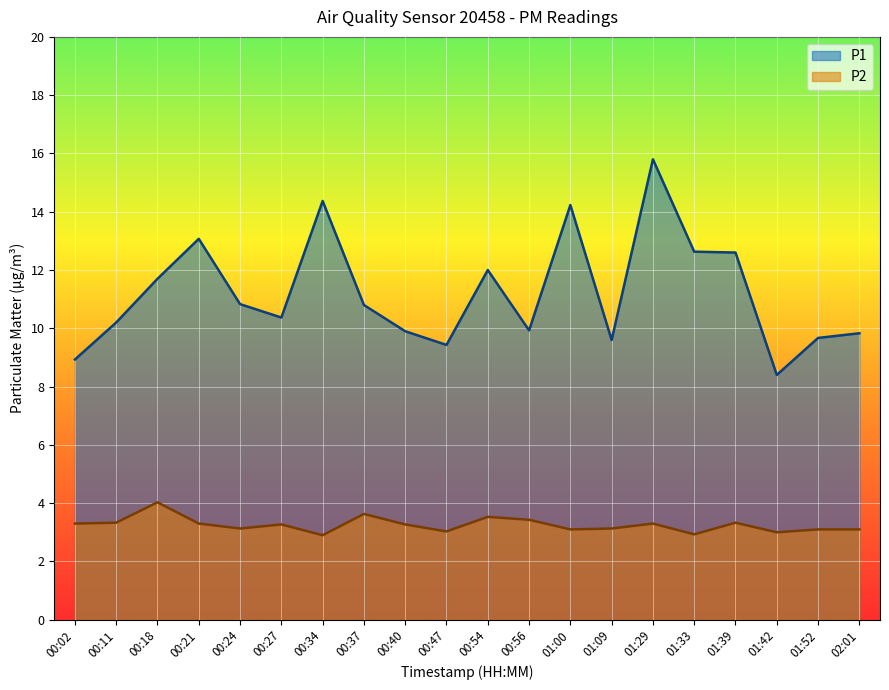

Reading right to left, transcribe all the data shown in this chart.

P1: 9.8	9.7	8.4	12.6	12.6	15.8	9.6	14.2	9.9	12.0	9.4	9.9	10.8	14.4	10.4	10.8	13.1	11.7	10.2	8.9
P2: 3.1	3.1	3.0	3.3	2.9	3.3	3.1	3.1	3.4	3.5	3.0	3.3	3.6	2.9	3.3	3.1	3.3	4.0	3.3	3.3